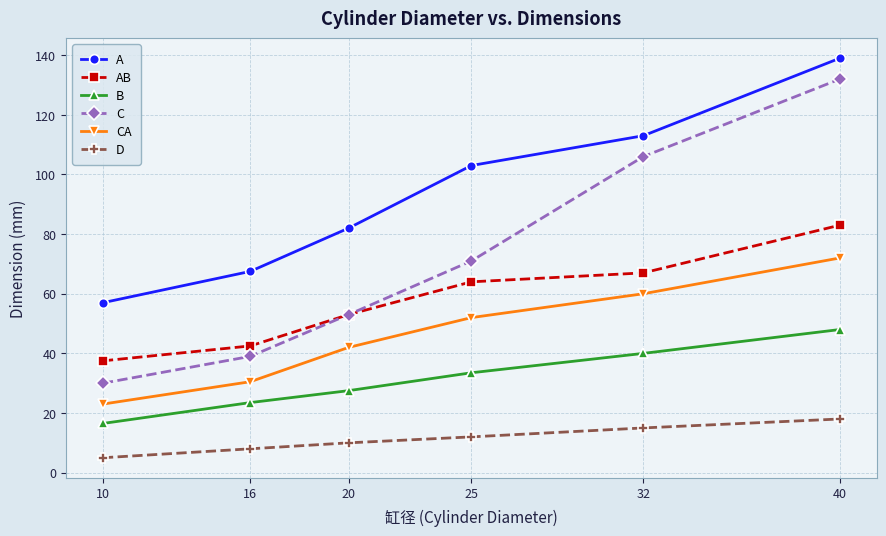

What are all the series names shown in the legend?

A, AB, B, C, CA, D